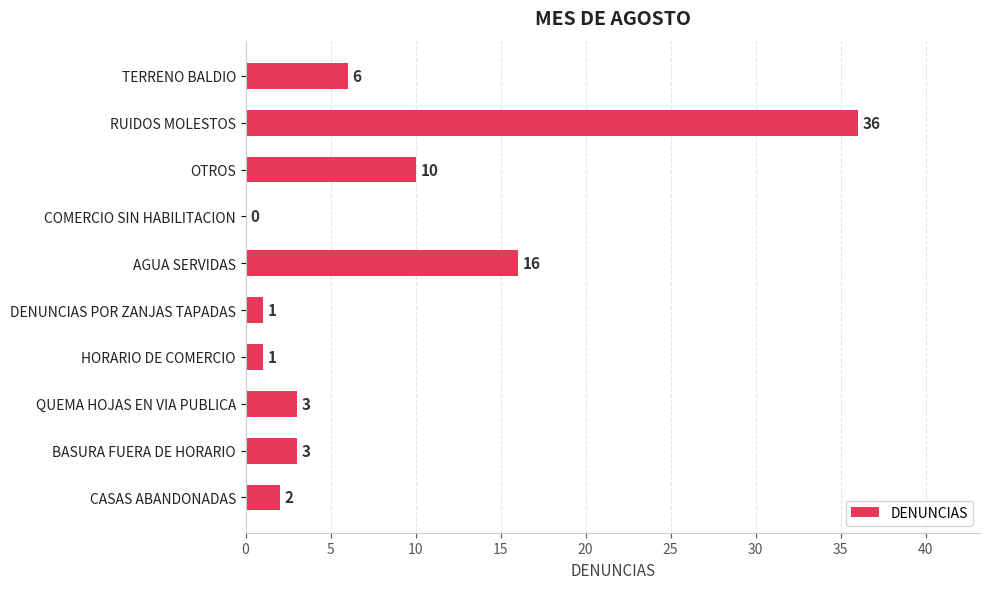

Are the bars horizontal?

Yes